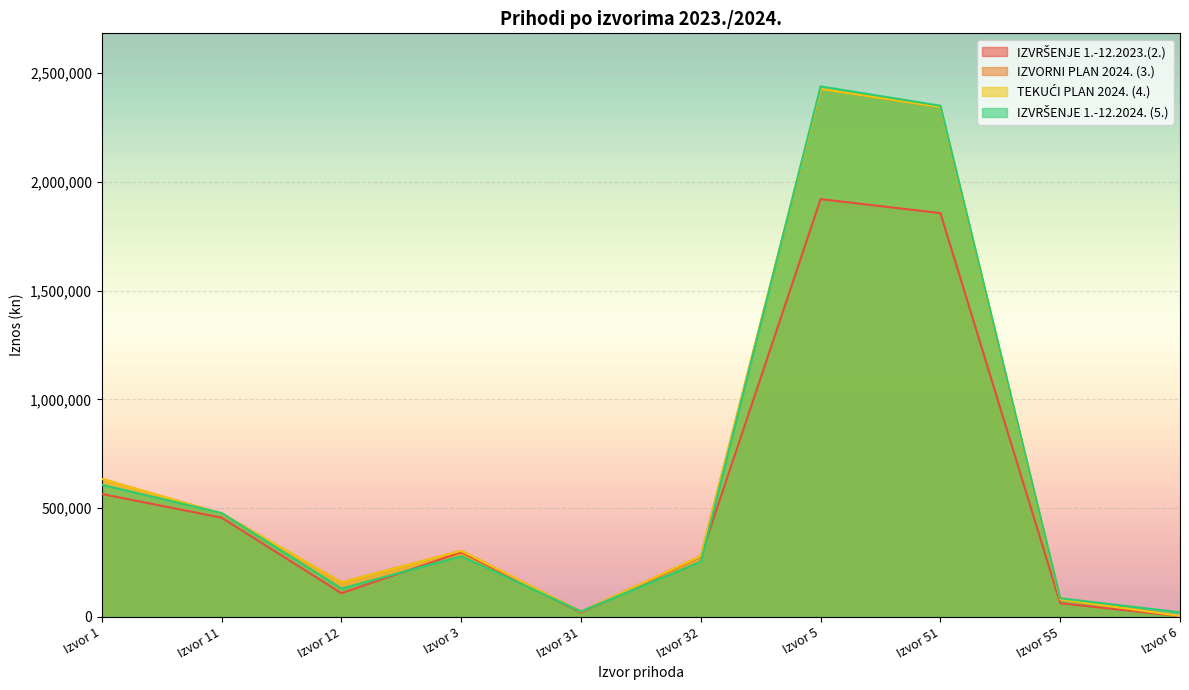

Is it true that TEKUĆI PLAN 2024. (4.) equals 634056.0 at Izvor 1?

True